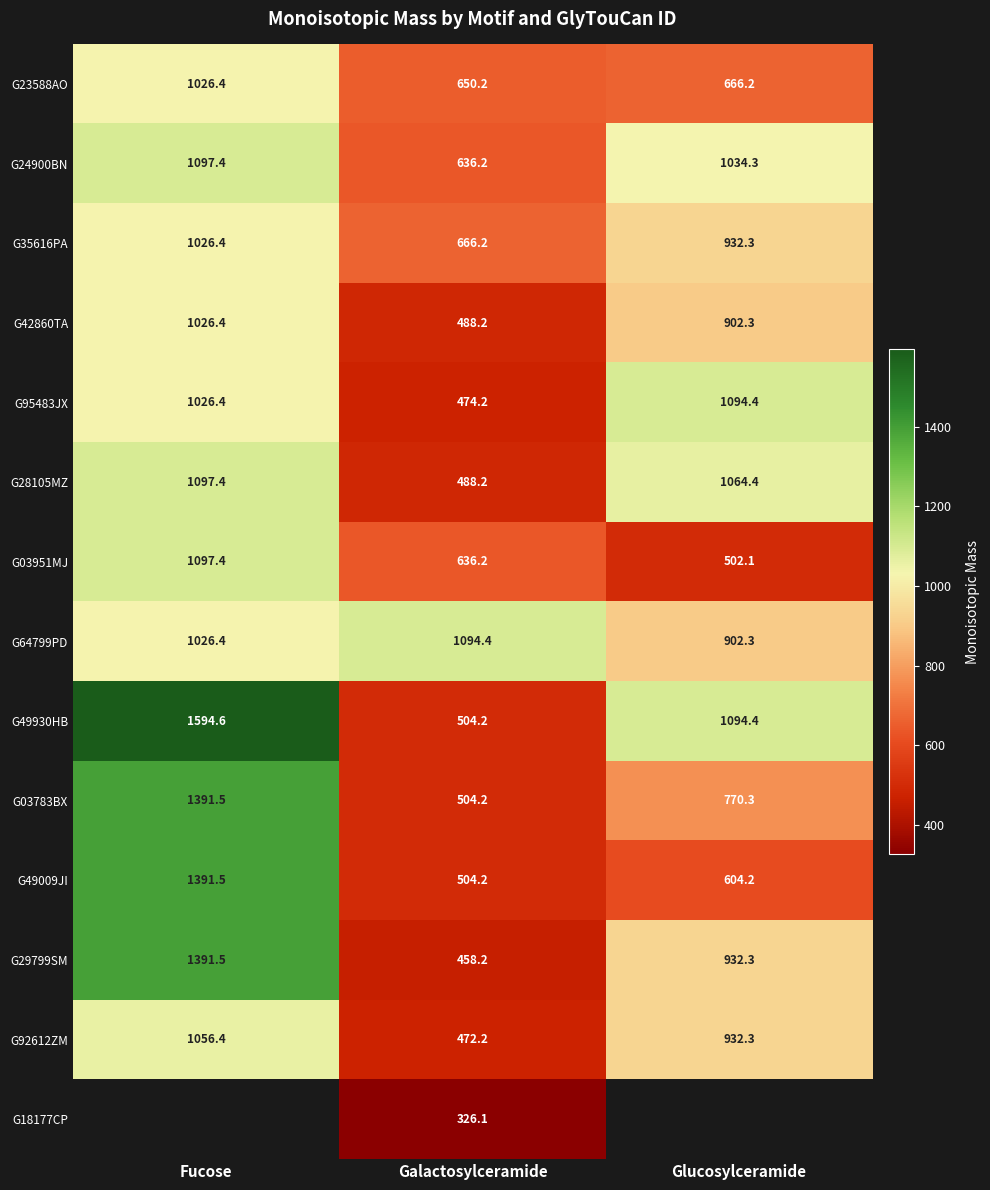

What is the average value of the G23588AO series?

780.9